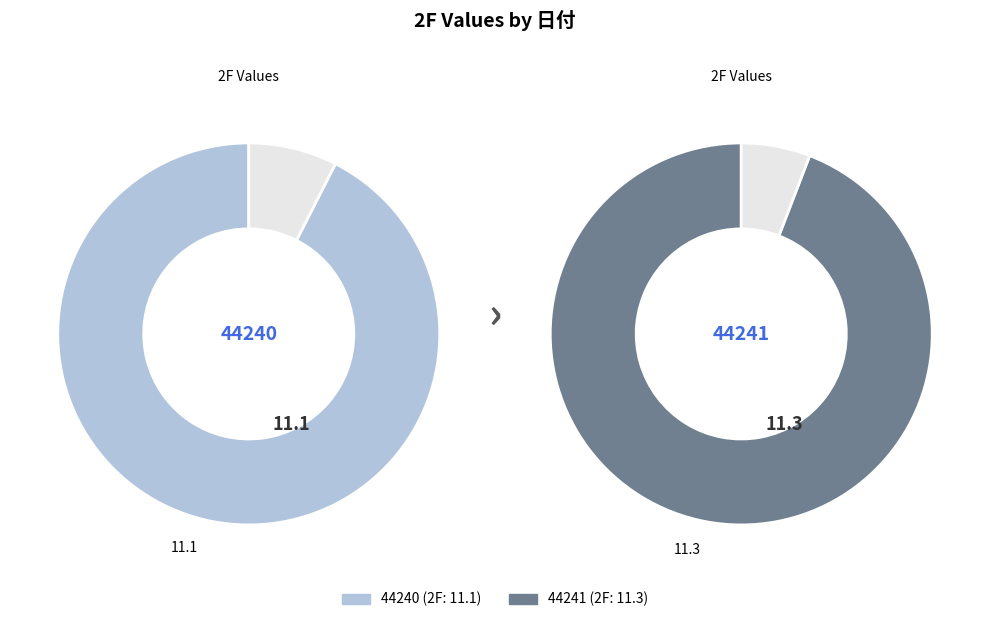

Is it true that 44240 is 50% of the pie?

True